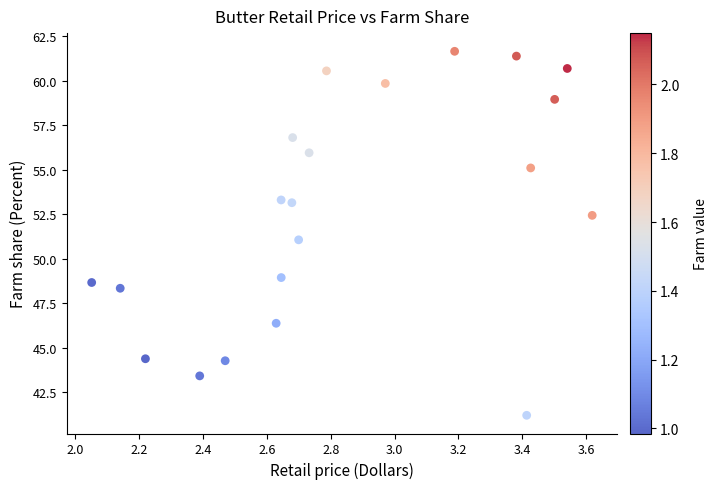

What is the range of Y values (max minus min)?

20.4